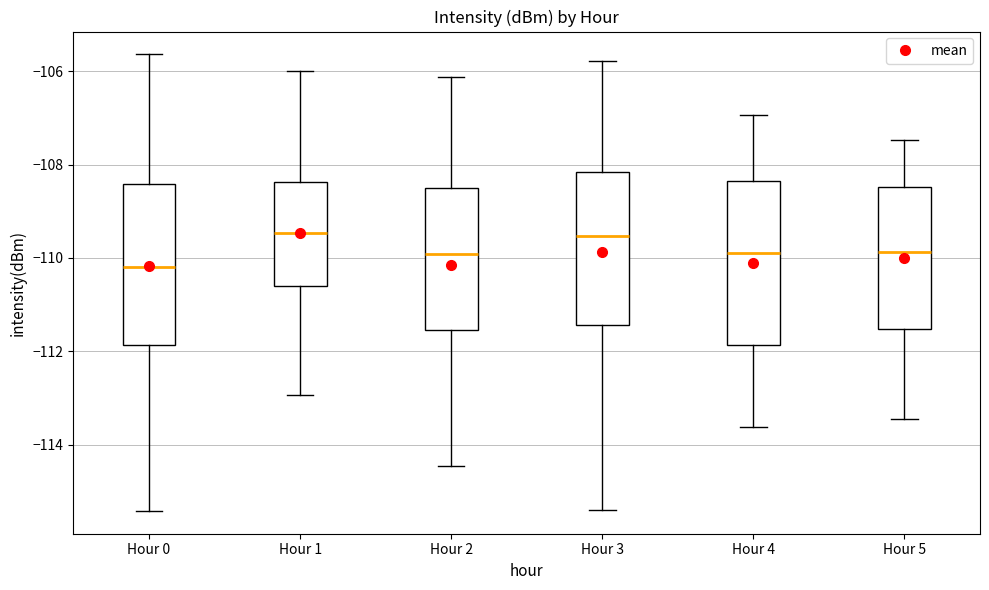

Reading left to right, read every box against the y-axis: the position of its median line, the range the box covers, and the ends of its whiskers. The values are not printed on the chart, so give them approximately, as read against the axis.

Hour 0: median -110.2, box -111.8 to -108.4, whiskers -115.4 to -105.6
Hour 1: median -109.4, box -110.6 to -108.4, whiskers -113.0 to -106.0
Hour 2: median -110.0, box -111.6 to -108.6, whiskers -114.4 to -106.2
Hour 3: median -109.6, box -111.4 to -108.2, whiskers -115.4 to -105.8
Hour 4: median -109.8, box -111.8 to -108.4, whiskers -113.6 to -107.0
Hour 5: median -109.8, box -111.6 to -108.4, whiskers -113.4 to -107.4